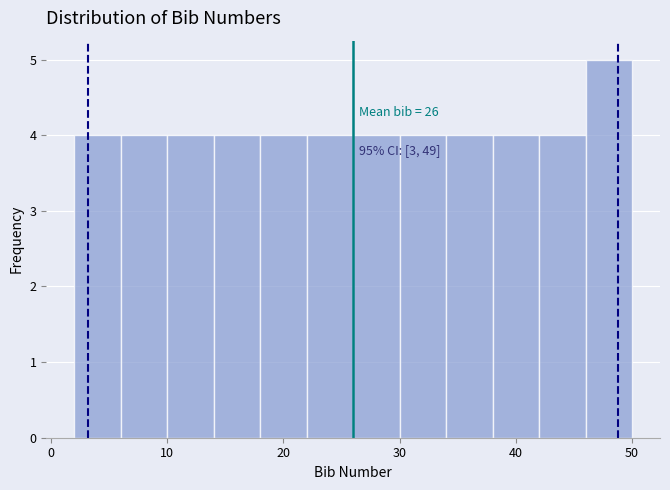

Which range on the x-axis has the tallest bar?

46 to 50